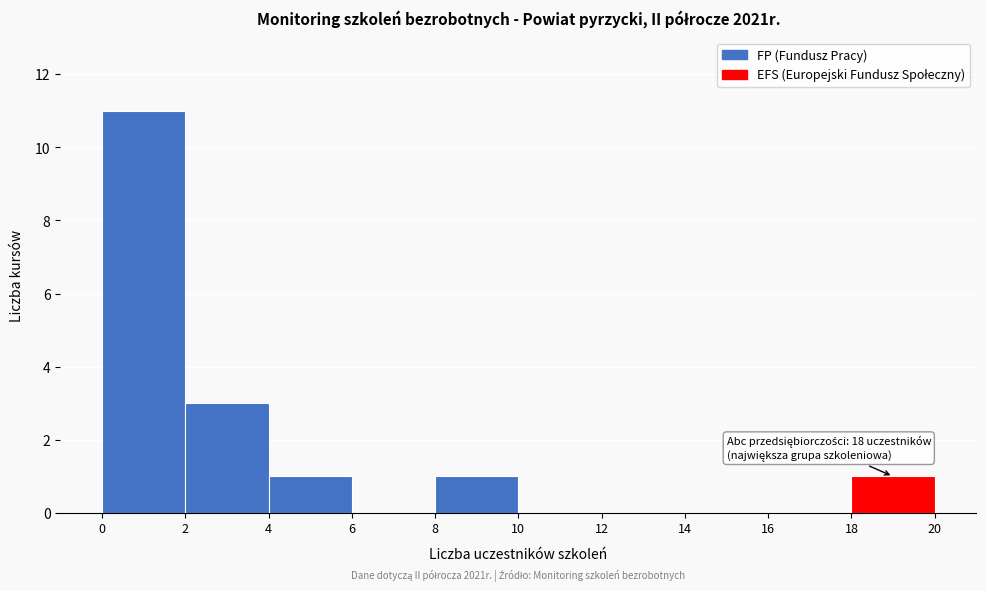

Over which range of the x-axis is the bar tallest?

0 to 2